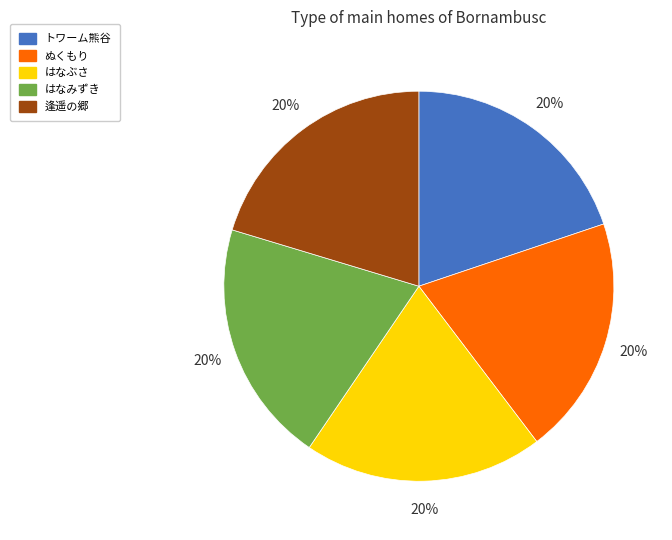

The ぬくもり slice represents 20% of the pie. True or false?

True